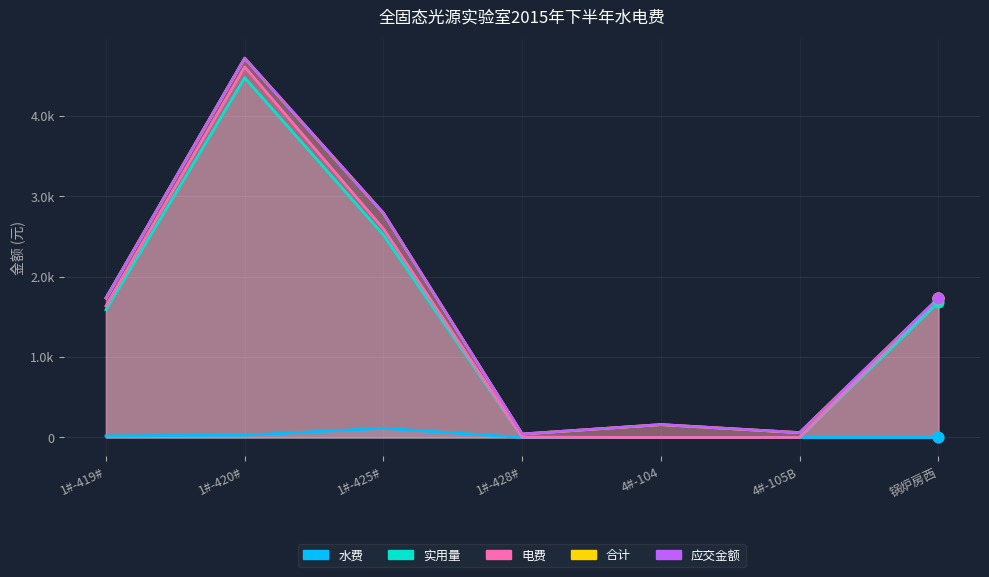

Which series contains the lowest Y value?

水费